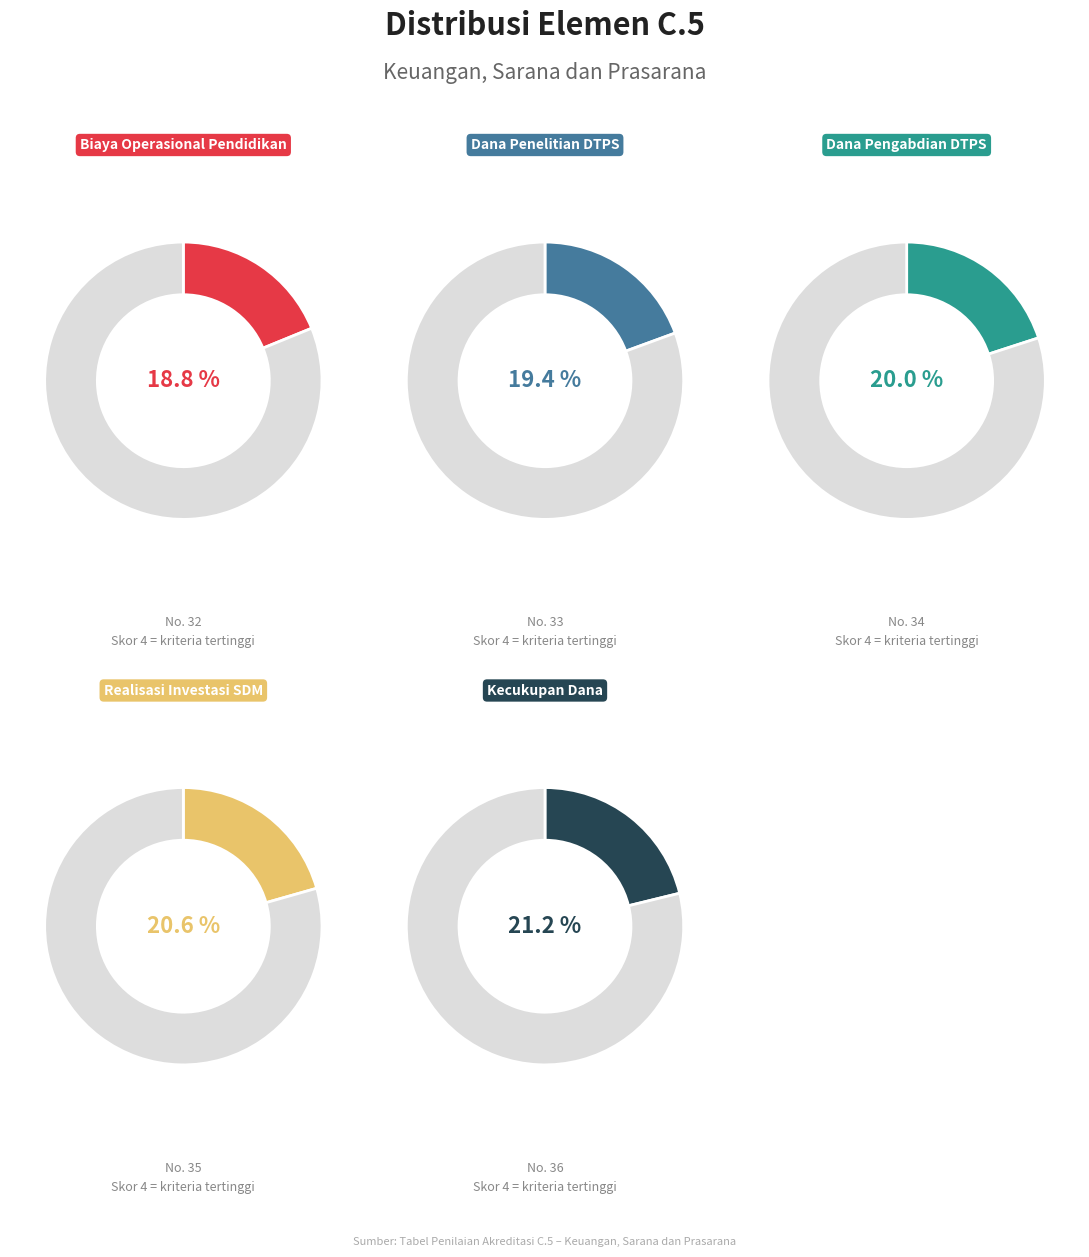

Rank the categories by value from highest to lowest.

Kecukupan dana untuk menjamin pencapaian, Realisasi investasi (SDM, sarana dan prasarana), Dana pengabdian kepada masyarakat DTPS, Dana penelitian DTPS, Biaya operasional pendidikan